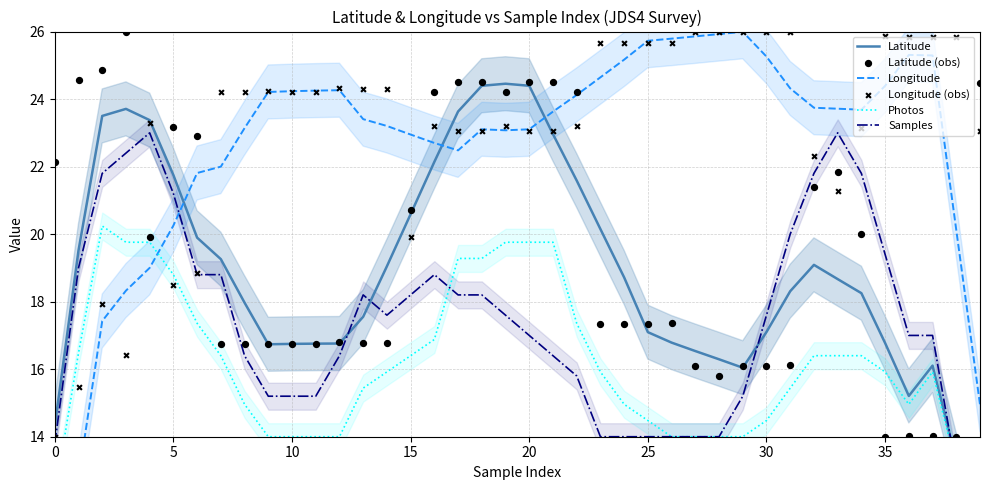

Which series has the largest total across all categories?

Longitude (obs)